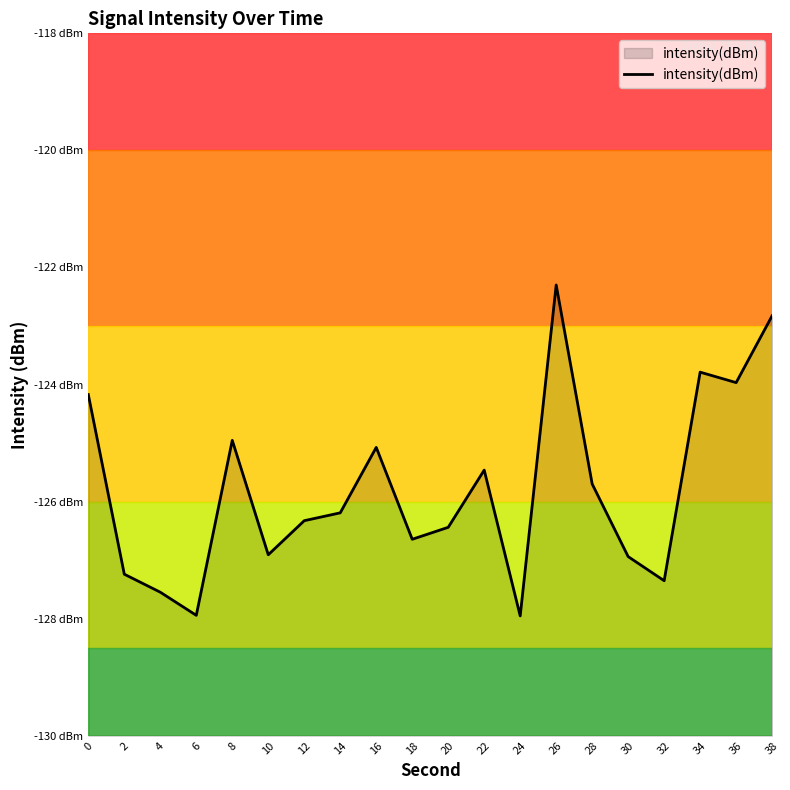

List the labels in order of value, largest first.

26, 38, 34, 36, 0, 8, 16, 22, 28, 14, 12, 20, 18, 10, 30, 2, 32, 4, 6, 24